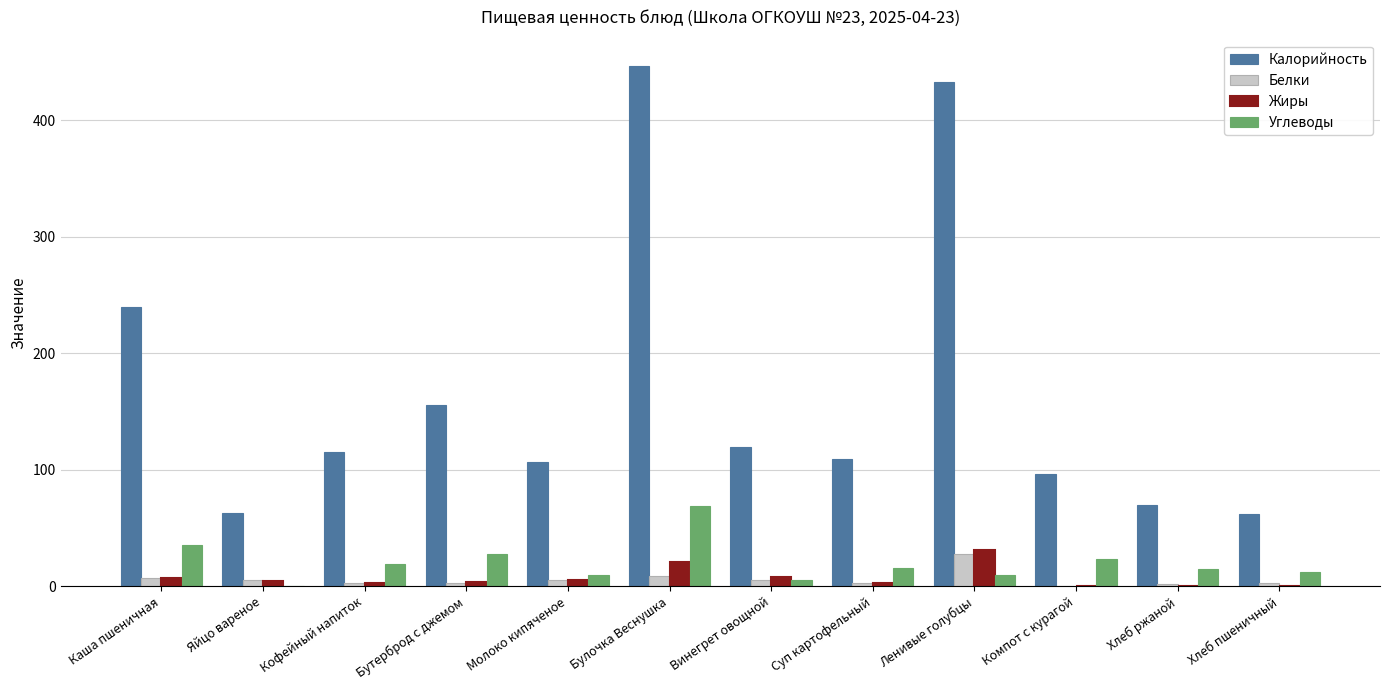

At which category is the sum across all series the highest?

Булочка Веснушка